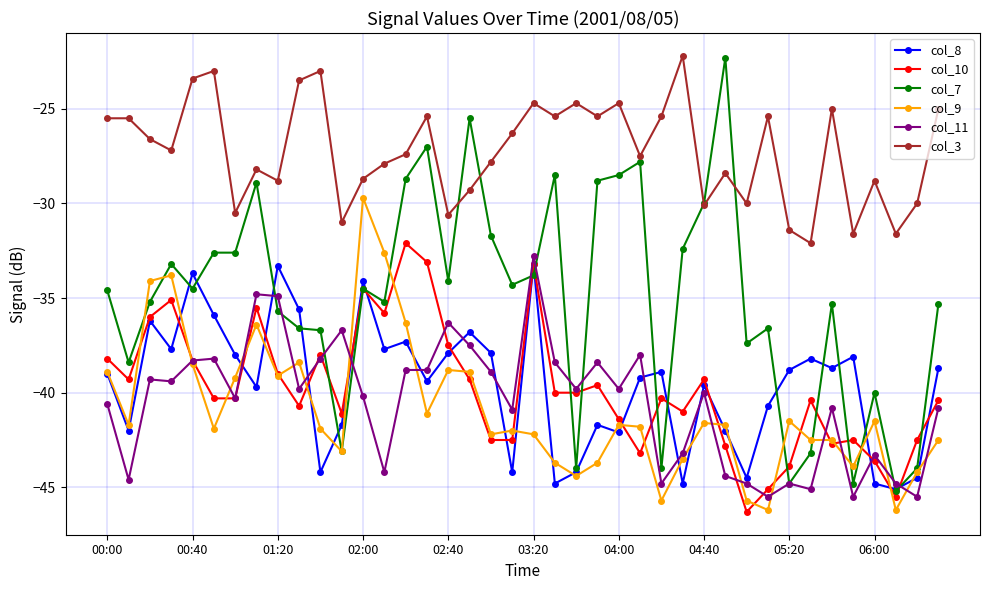

Which series has the largest range (max minus min)?

col_7